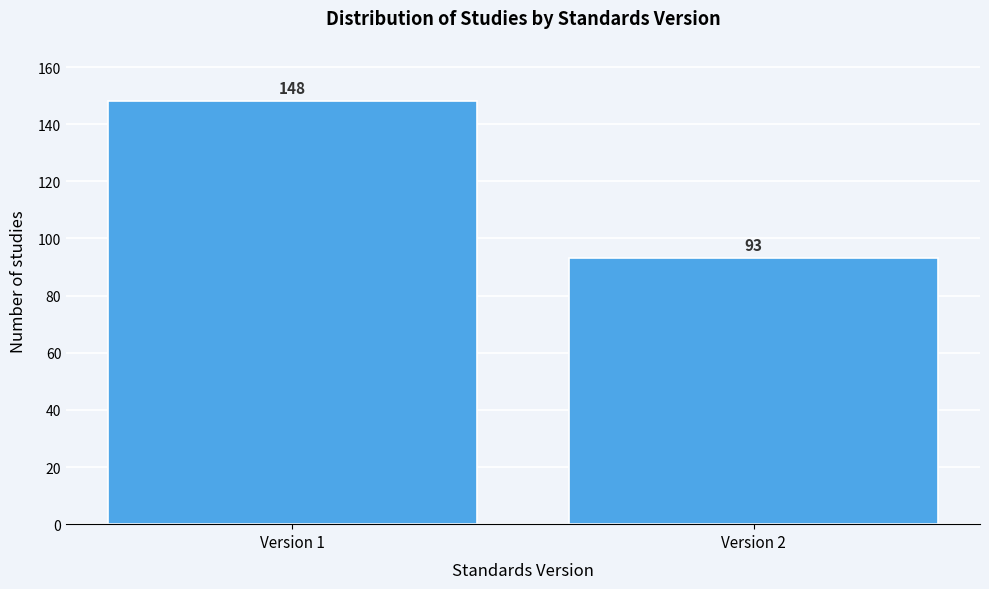

Reading right to left, list all the values displayed in this chart.

Version 2=93	Version 1=148